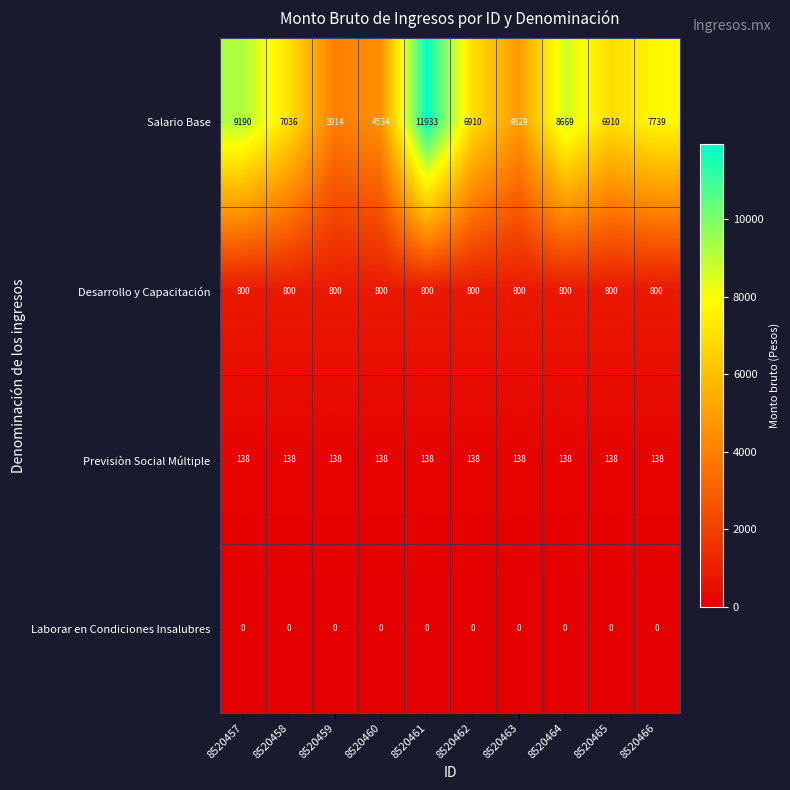

Rank the series by their maximum value, from highest to lowest.

Salario Base, Desarrollo y Capacitación, Previsiòn Social Múltiple, Laborar en Condiciones Insalubres